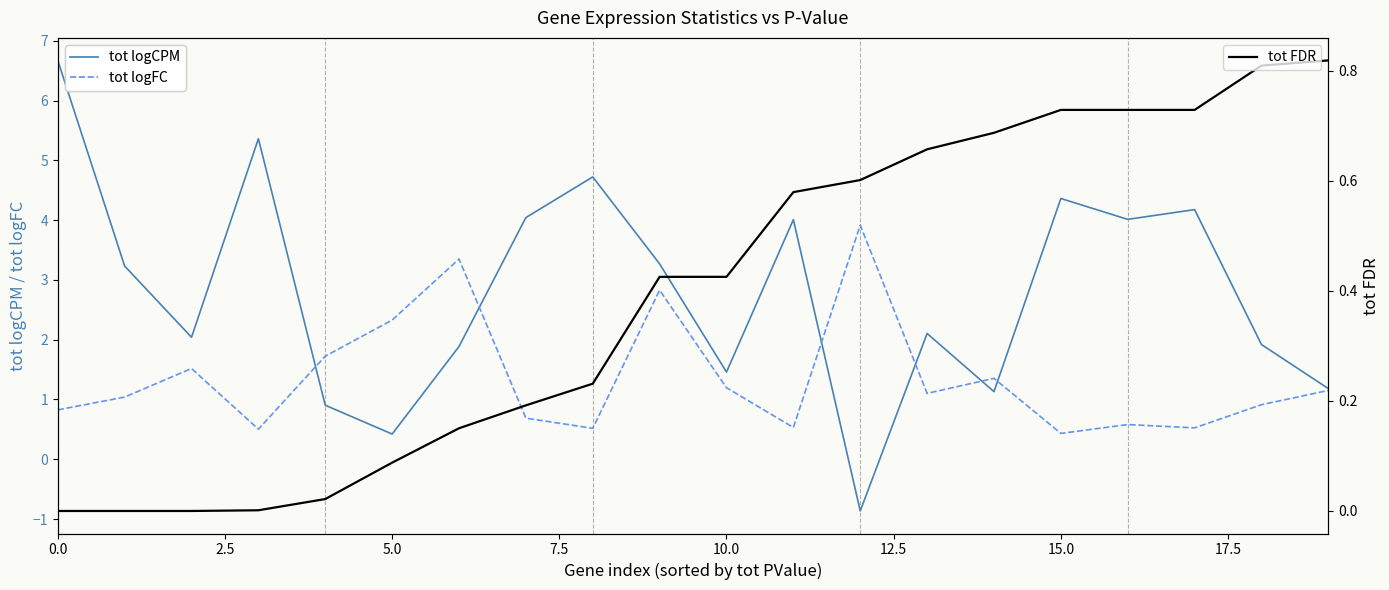

What is the highest value of the tot logFC series?

3.9